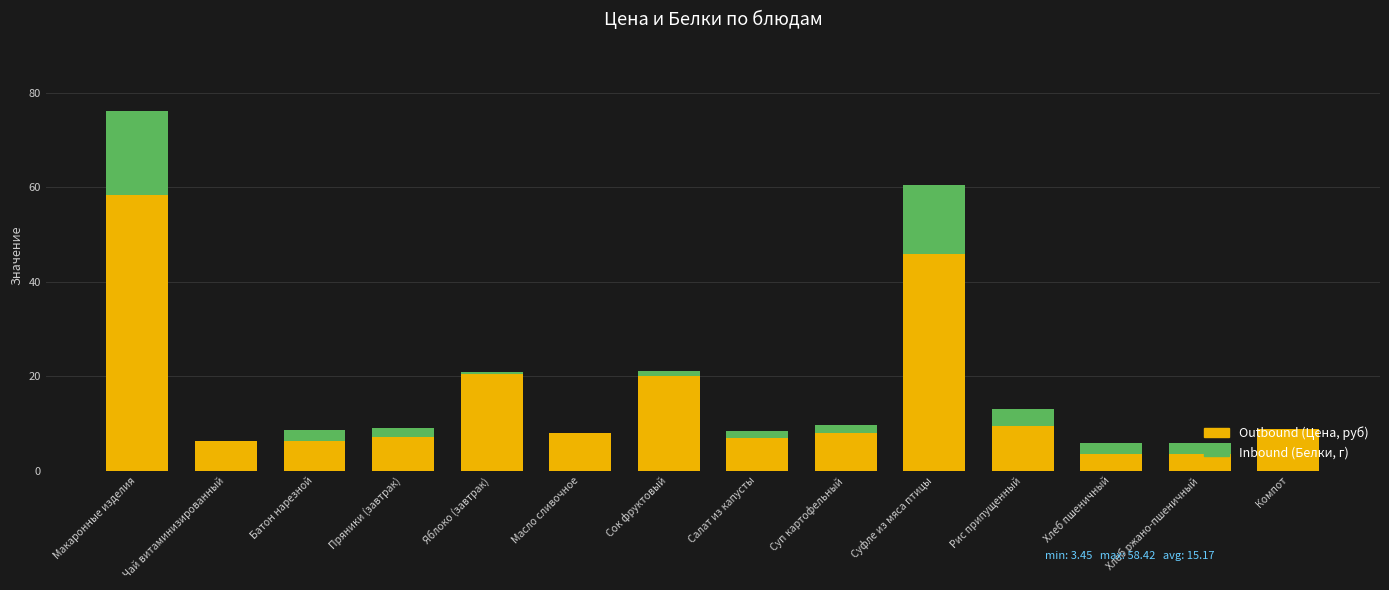

What is the total value across all series at Рис припущенный?

13.1